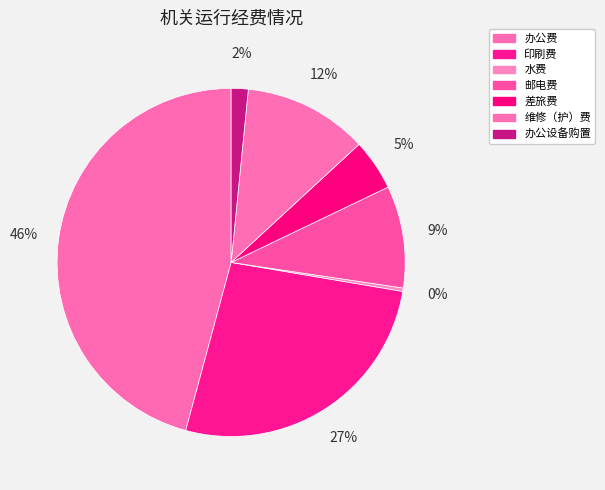

Which category has the biggest portion of the pie?

办公费